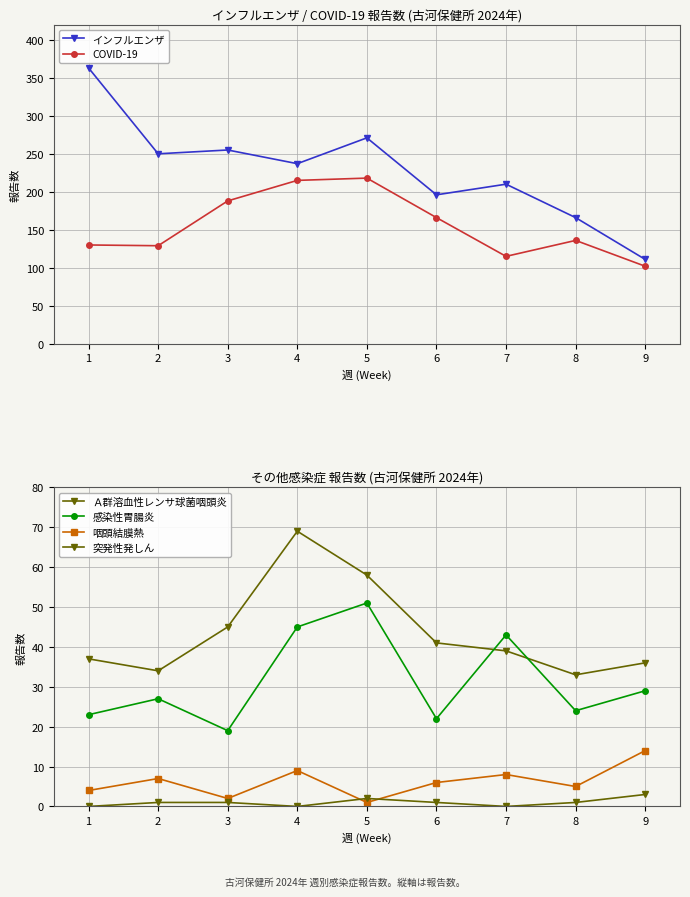

True or false: 突発性発しん and インフルエンザ intersect in this chart.

False